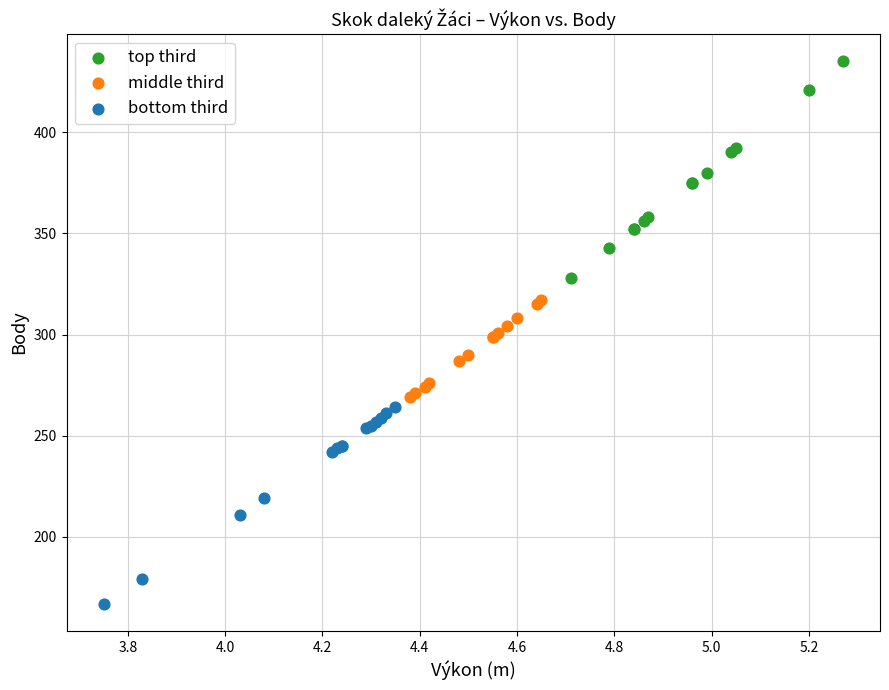

What are all the series names shown in the legend?

top third, middle third, bottom third